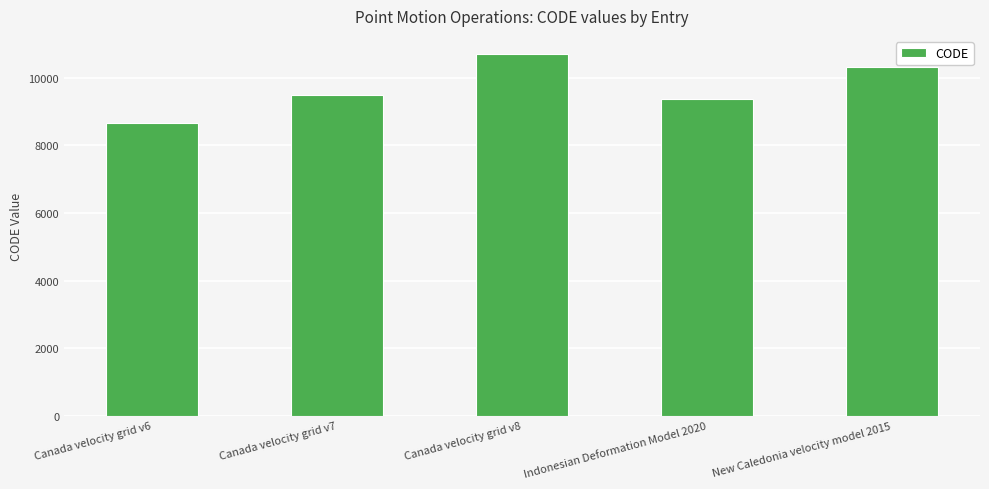

Approximately how many times larger is the value at Indonesian Deformation Model 2020 compared to Canada velocity grid v8?

0.9